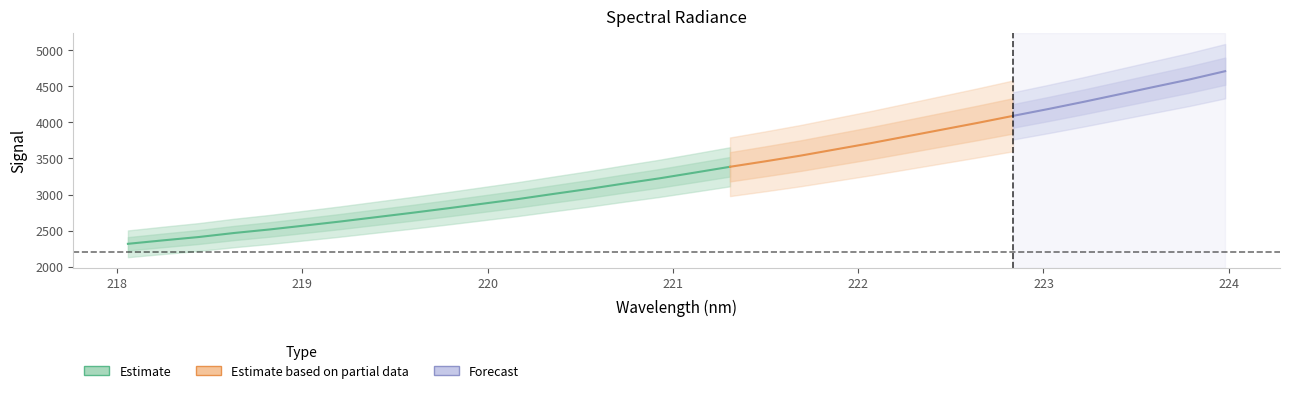

What is the value of the 24th point from the left?

3899.9